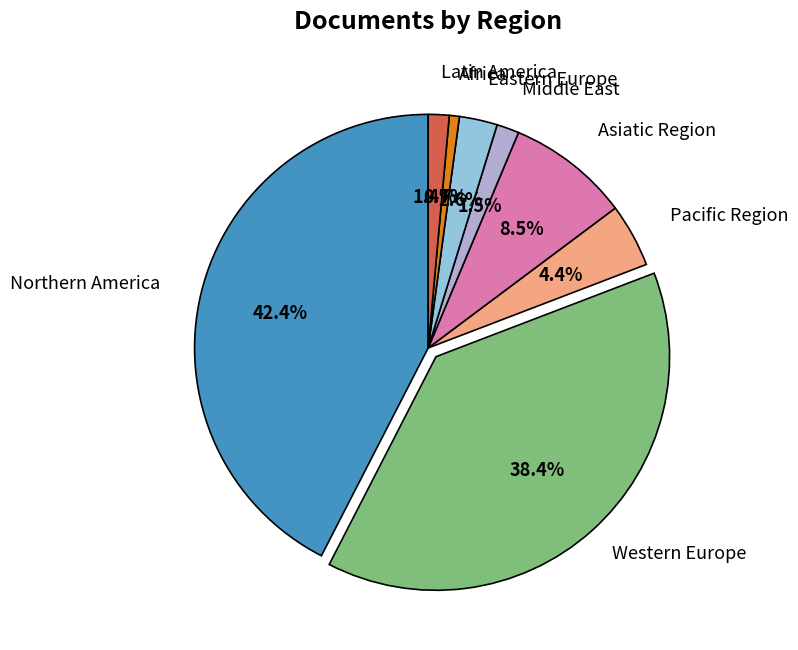

Which slice is the smallest?

Africa